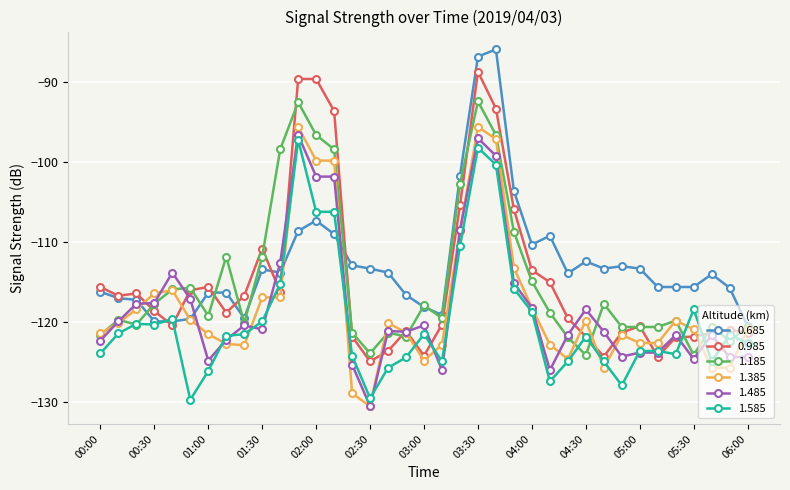

Which series has the largest total across all categories?

0.685